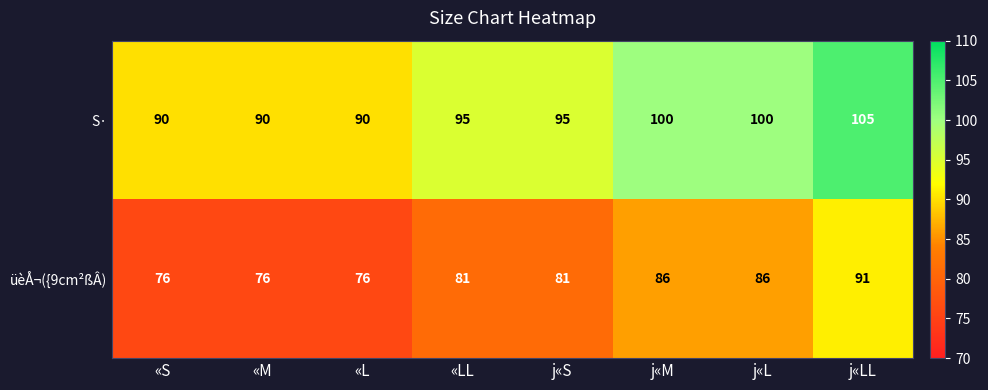

At how many categories does at least one series exceed 94?

5